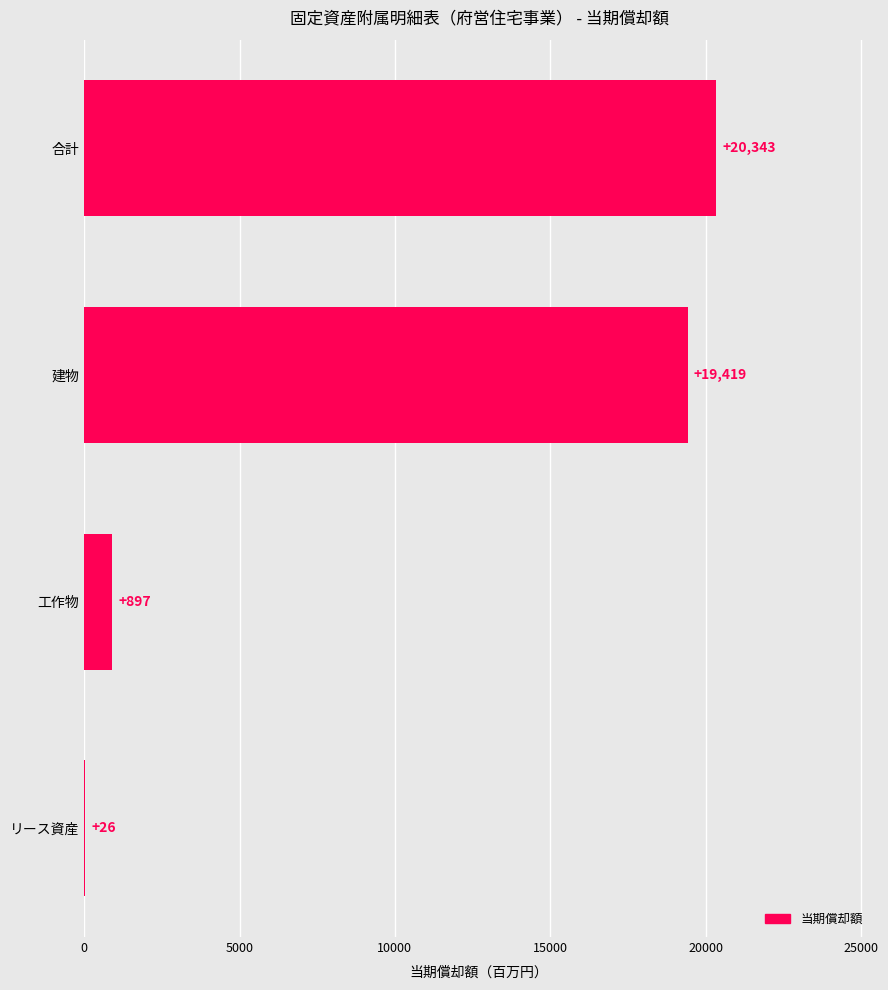

Are the bars horizontal?

Yes